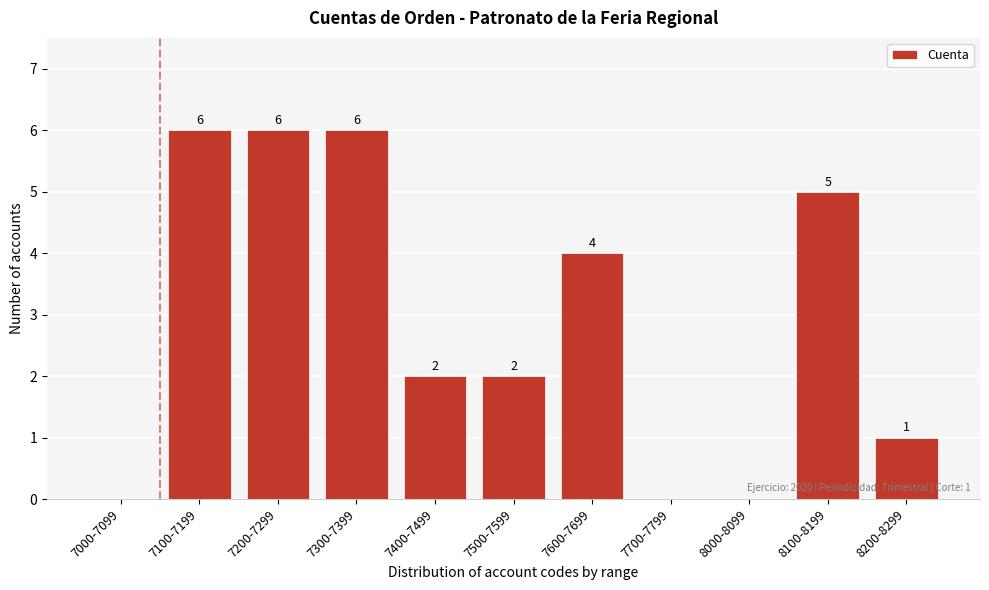

Reading left to right, what are all the values shown in this chart?

7000-7099=0	7100-7199=6	7200-7299=6	7300-7399=6	7400-7499=2	7500-7599=2	7600-7699=4	7700-7799=0	8000-8099=0	8100-8199=5	8200-8299=1